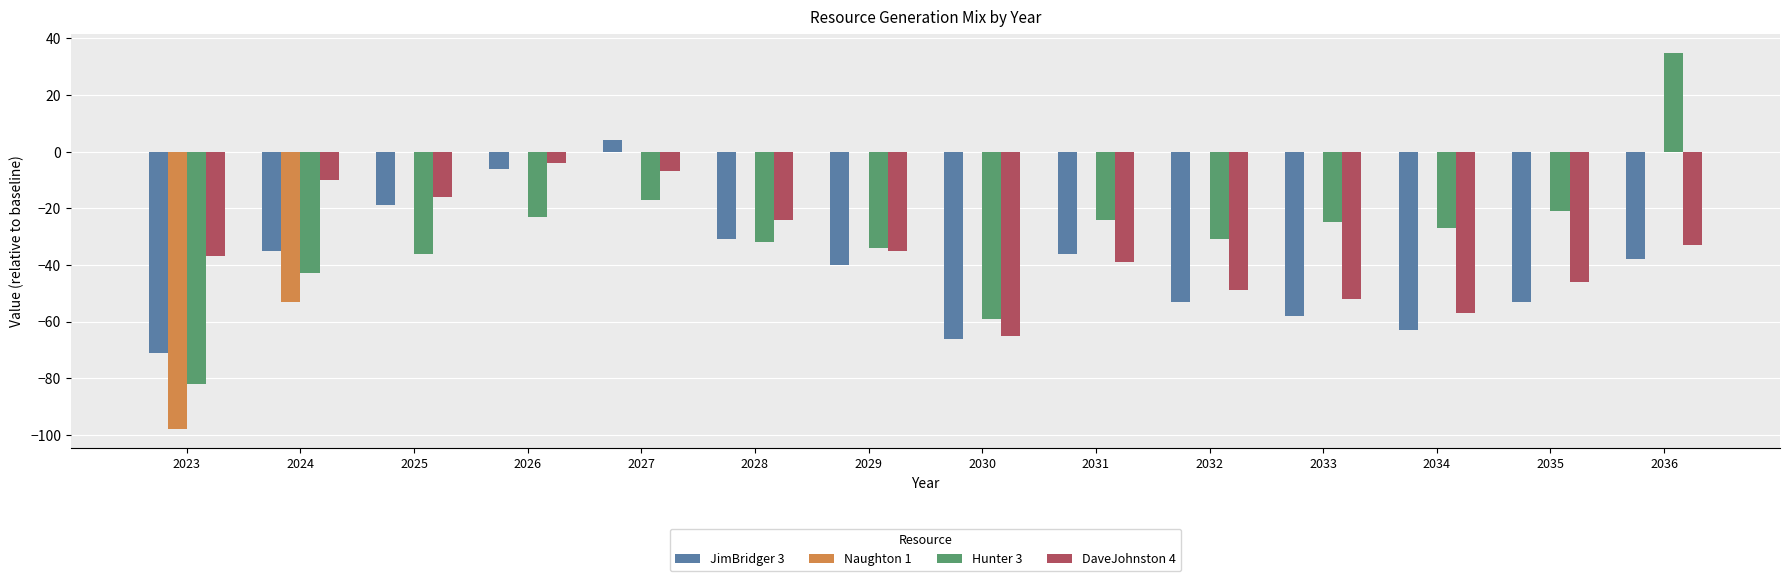

The value of Naughton 1 at 2025 is 0. True or false?

True